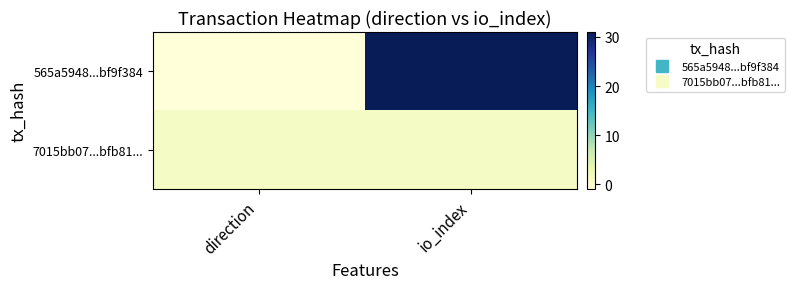

List the series in order of their peak value, lowest first.

7015bb07...bfb81..., 565a5948...bf9f384